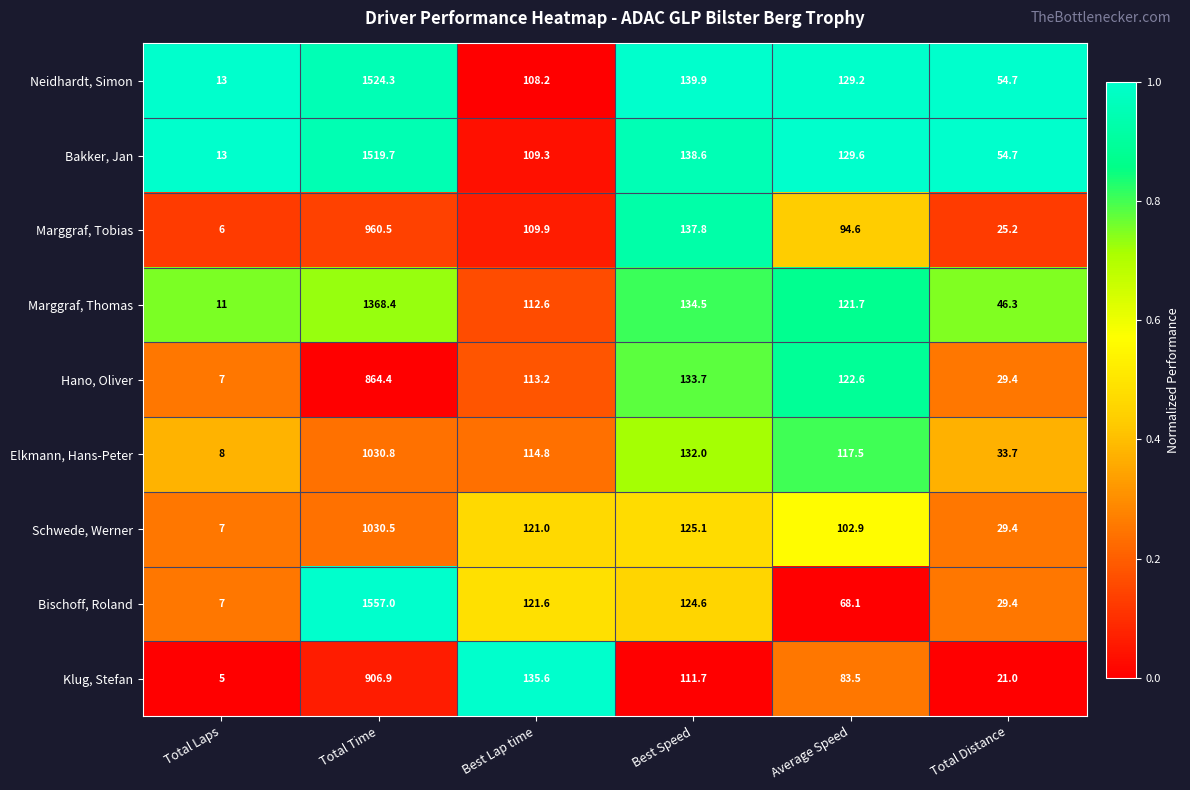

The Hano, Oliver series shows 212.4 at Average Speed. True or false?

False